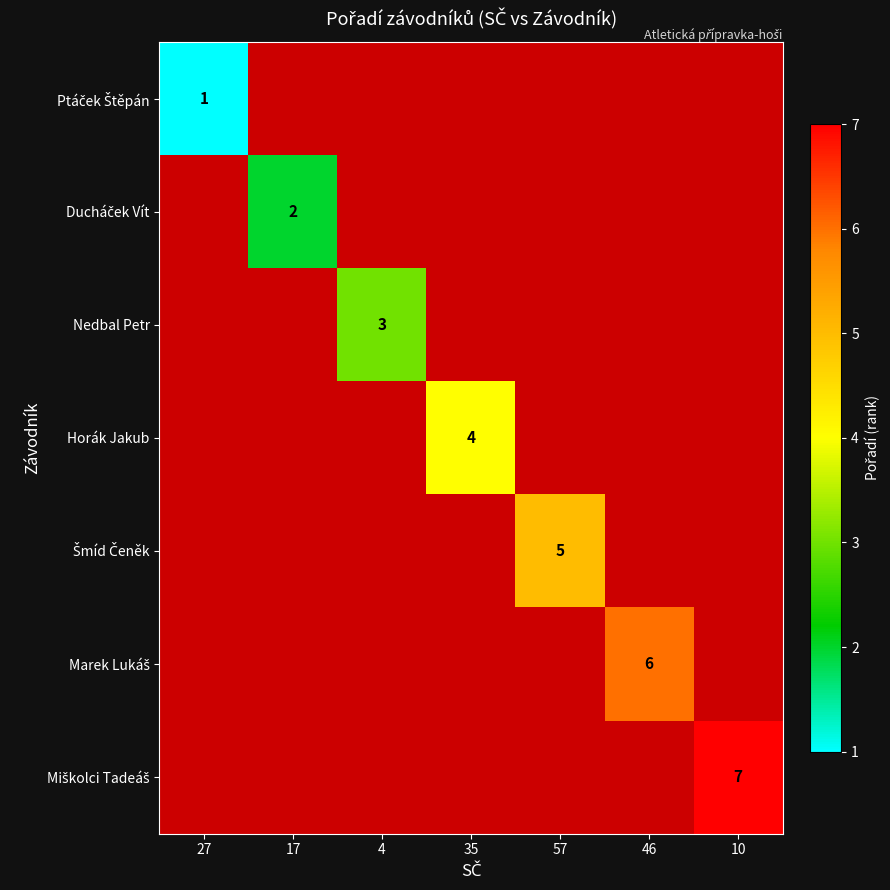

Count the number of data series in this chart.

7